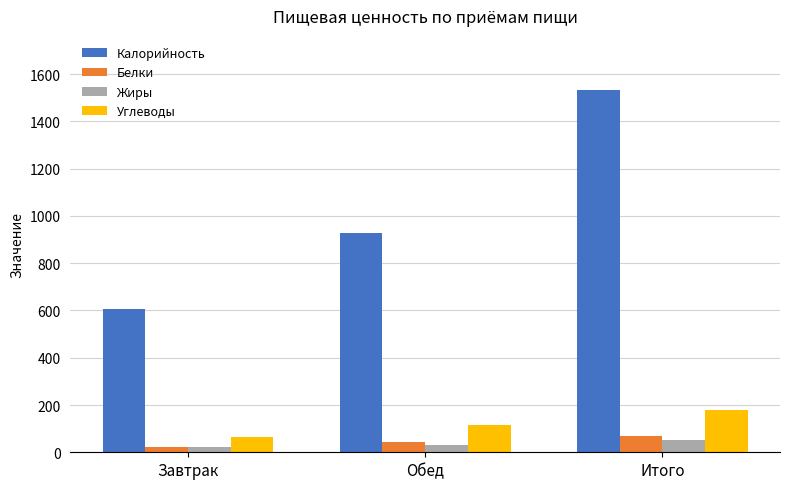

What is the total value across all series at Обед?

1118.9